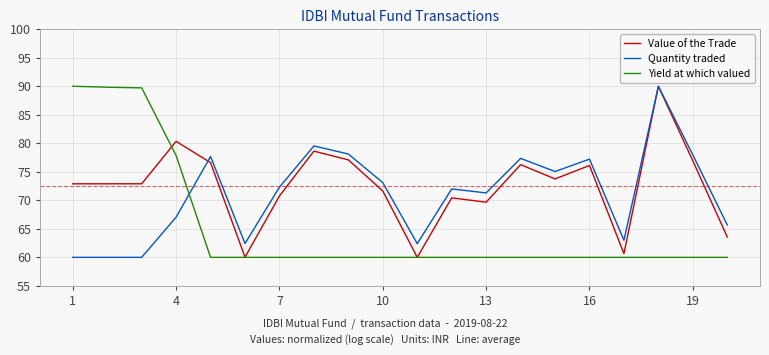

What is the greatest value displayed?

90.0